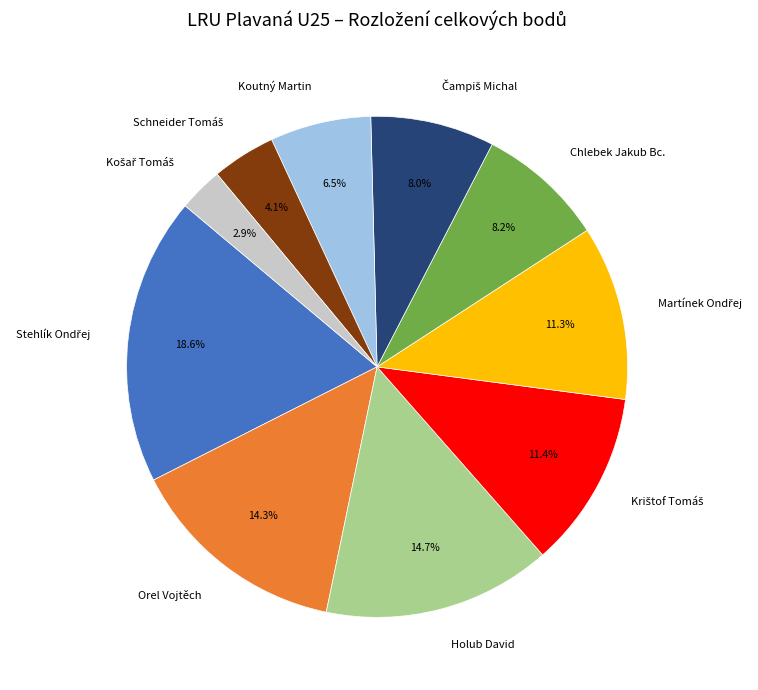

How much of the chart is everything except Holub David?

85.3%